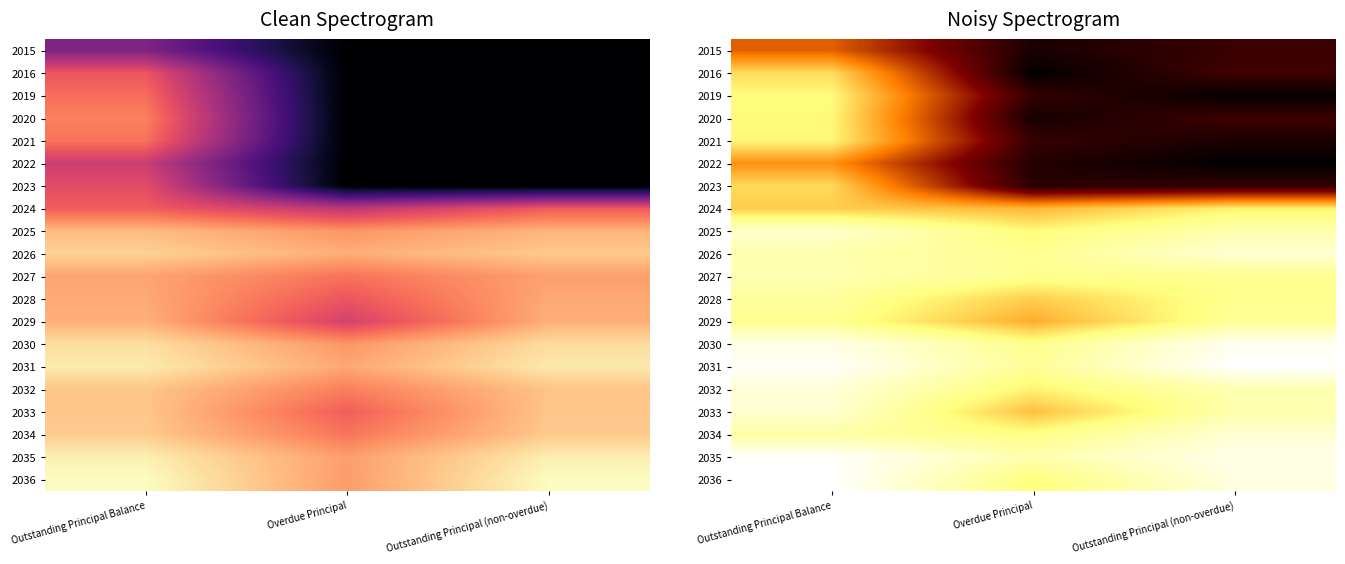

What is the spread (max minus min) of values at Outstanding Principal Balance?

10.7